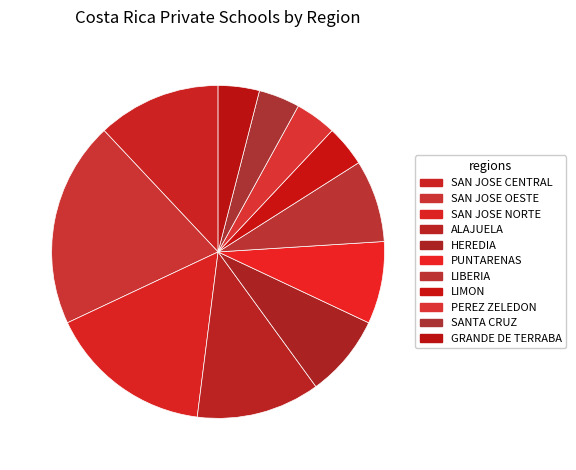

Rank the categories by value from highest to lowest.

SAN JOSE OESTE, SAN JOSE NORTE, SAN JOSE CENTRAL, ALAJUELA, HEREDIA, PUNTARENAS, LIBERIA, LIMON, PEREZ ZELEDON, SANTA CRUZ, GRANDE DE TERRABA